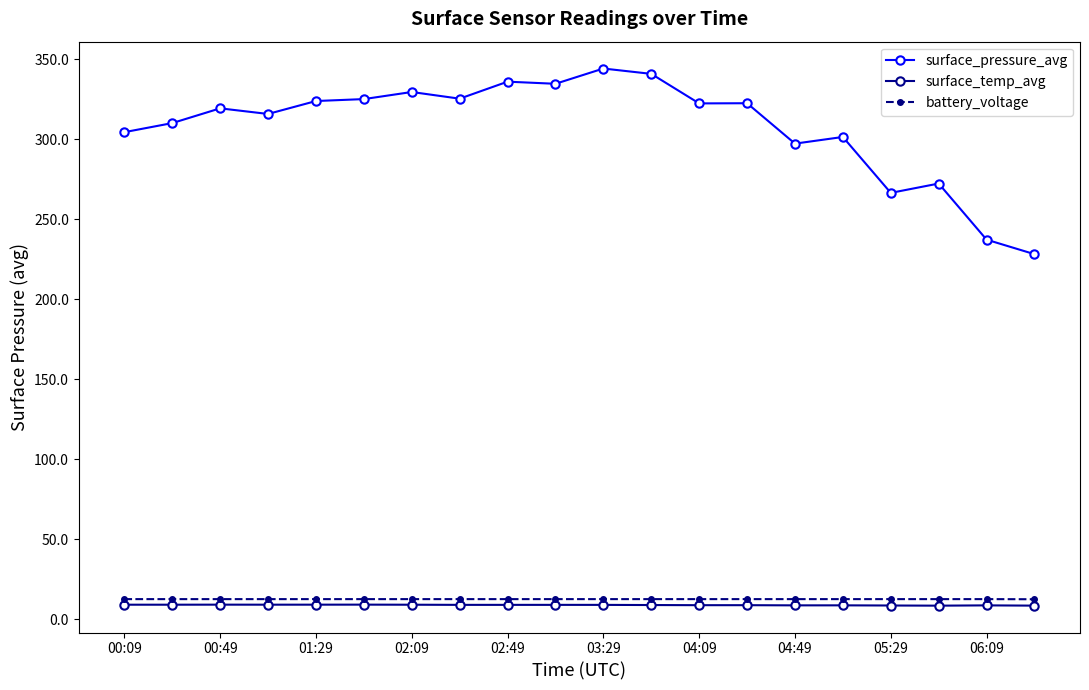

Which series has the largest total across all categories?

surface_pressure_avg